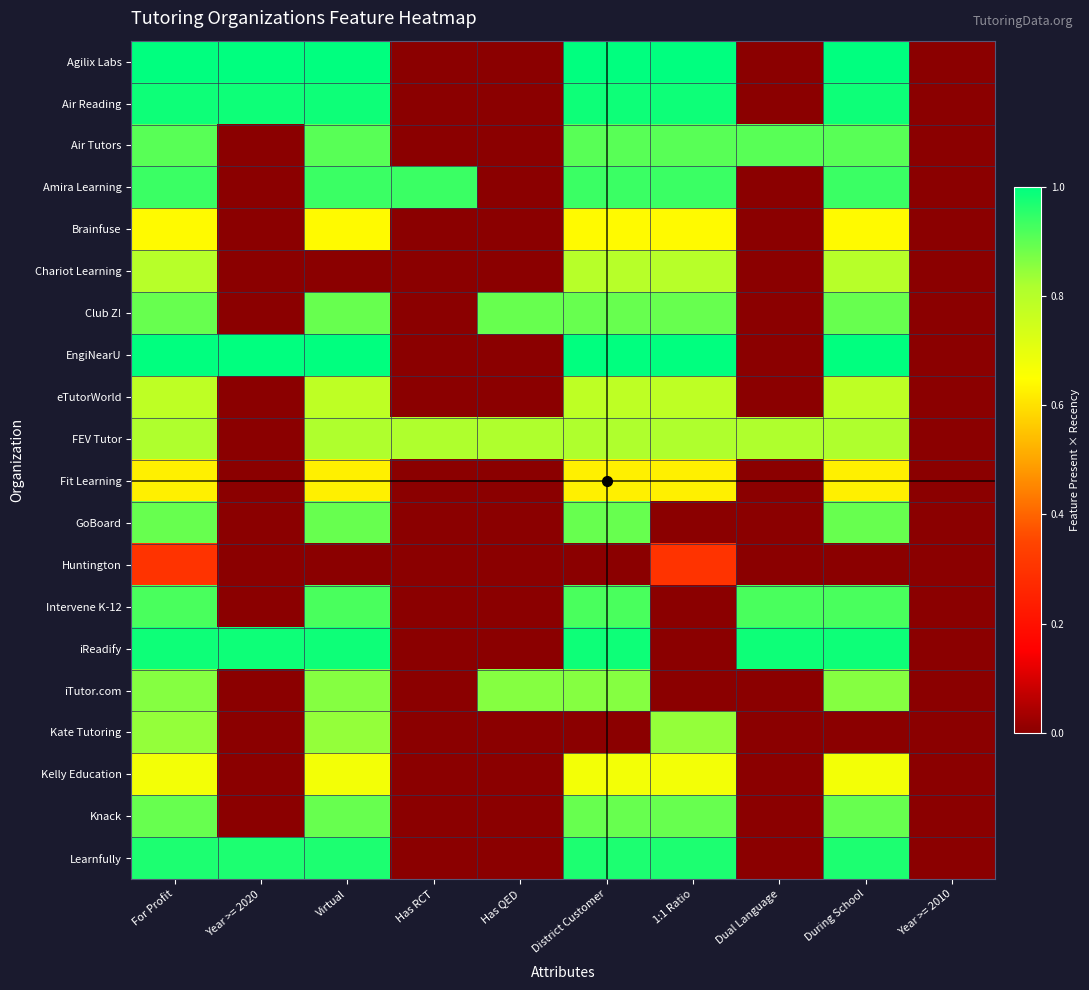

Reading left to right, transcribe all the data shown in this chart.

Agilix Labs: For Profit=1.0	Year >= 2020=1.0	Virtual=1.0	Has RCT=0.0	Has QED=0.0	District Customer=1.0	1:1 Ratio=1.0	Dual Language=0.0	During School=1.0	Year >= 2010=0.0
Air Reading: For Profit=1.0	Year >= 2020=1.0	Virtual=1.0	Has RCT=0.0	Has QED=0.0	District Customer=1.0	1:1 Ratio=1.0	Dual Language=0.0	During School=1.0	Year >= 2010=0.0
Air Tutors: For Profit=0.9	Year >= 2020=0.0	Virtual=0.9	Has RCT=0.0	Has QED=0.0	District Customer=0.9	1:1 Ratio=0.9	Dual Language=0.9	During School=0.9	Year >= 2010=0.0
Amira Learning: For Profit=0.9	Year >= 2020=0.0	Virtual=0.9	Has RCT=0.9	Has QED=0.0	District Customer=0.9	1:1 Ratio=0.9	Dual Language=0.0	During School=0.9	Year >= 2010=0.0
Brainfuse: For Profit=0.6	Year >= 2020=0.0	Virtual=0.6	Has RCT=0.0	Has QED=0.0	District Customer=0.6	1:1 Ratio=0.6	Dual Language=0.0	During School=0.6	Year >= 2010=0.0
Chariot Learning: For Profit=0.8	Year >= 2020=0.0	Virtual=0.0	Has RCT=0.0	Has QED=0.0	District Customer=0.8	1:1 Ratio=0.8	Dual Language=0.0	During School=0.8	Year >= 2010=0.0
Club Z!: For Profit=0.9	Year >= 2020=0.0	Virtual=0.9	Has RCT=0.0	Has QED=0.9	District Customer=0.9	1:1 Ratio=0.9	Dual Language=0.0	During School=0.9	Year >= 2010=0.0
EngiNearU: For Profit=1.0	Year >= 2020=1.0	Virtual=1.0	Has RCT=0.0	Has QED=0.0	District Customer=1.0	1:1 Ratio=1.0	Dual Language=0.0	During School=1.0	Year >= 2010=0.0
eTutorWorld: For Profit=0.8	Year >= 2020=0.0	Virtual=0.8	Has RCT=0.0	Has QED=0.0	District Customer=0.8	1:1 Ratio=0.8	Dual Language=0.0	During School=0.8	Year >= 2010=0.0
FEV Tutor: For Profit=0.8	Year >= 2020=0.0	Virtual=0.8	Has RCT=0.8	Has QED=0.8	District Customer=0.8	1:1 Ratio=0.8	Dual Language=0.8	During School=0.8	Year >= 2010=0.0
Fit Learning: For Profit=0.6	Year >= 2020=0.0	Virtual=0.6	Has RCT=0.0	Has QED=0.0	District Customer=0.6	1:1 Ratio=0.6	Dual Language=0.0	During School=0.6	Year >= 2010=0.0
GoBoard: For Profit=0.9	Year >= 2020=0.0	Virtual=0.9	Has RCT=0.0	Has QED=0.0	District Customer=0.9	1:1 Ratio=0.0	Dual Language=0.0	During School=0.9	Year >= 2010=0.0
Huntington: For Profit=0.3	Year >= 2020=0.0	Virtual=0.0	Has RCT=0.0	Has QED=0.0	District Customer=0.0	1:1 Ratio=0.3	Dual Language=0.0	During School=0.0	Year >= 2010=0.0
Intervene K-12: For Profit=0.9	Year >= 2020=0.0	Virtual=0.9	Has RCT=0.0	Has QED=0.0	District Customer=0.9	1:1 Ratio=0.0	Dual Language=0.9	During School=0.9	Year >= 2010=0.0
iReadify: For Profit=1.0	Year >= 2020=1.0	Virtual=1.0	Has RCT=0.0	Has QED=0.0	District Customer=1.0	1:1 Ratio=0.0	Dual Language=1.0	During School=1.0	Year >= 2010=0.0
iTutor.com: For Profit=0.9	Year >= 2020=0.0	Virtual=0.9	Has RCT=0.0	Has QED=0.9	District Customer=0.9	1:1 Ratio=0.0	Dual Language=0.0	During School=0.9	Year >= 2010=0.0
Kate Tutoring: For Profit=0.8	Year >= 2020=0.0	Virtual=0.8	Has RCT=0.0	Has QED=0.0	District Customer=0.0	1:1 Ratio=0.8	Dual Language=0.0	During School=0.0	Year >= 2010=0.0
Kelly Education: For Profit=0.7	Year >= 2020=0.0	Virtual=0.7	Has RCT=0.0	Has QED=0.0	District Customer=0.7	1:1 Ratio=0.7	Dual Language=0.0	During School=0.7	Year >= 2010=0.0
Knack: For Profit=0.9	Year >= 2020=0.0	Virtual=0.9	Has RCT=0.0	Has QED=0.0	District Customer=0.9	1:1 Ratio=0.9	Dual Language=0.0	During School=0.9	Year >= 2010=0.0
Learnfully: For Profit=1.0	Year >= 2020=1.0	Virtual=1.0	Has RCT=0.0	Has QED=0.0	District Customer=1.0	1:1 Ratio=1.0	Dual Language=0.0	During School=1.0	Year >= 2010=0.0